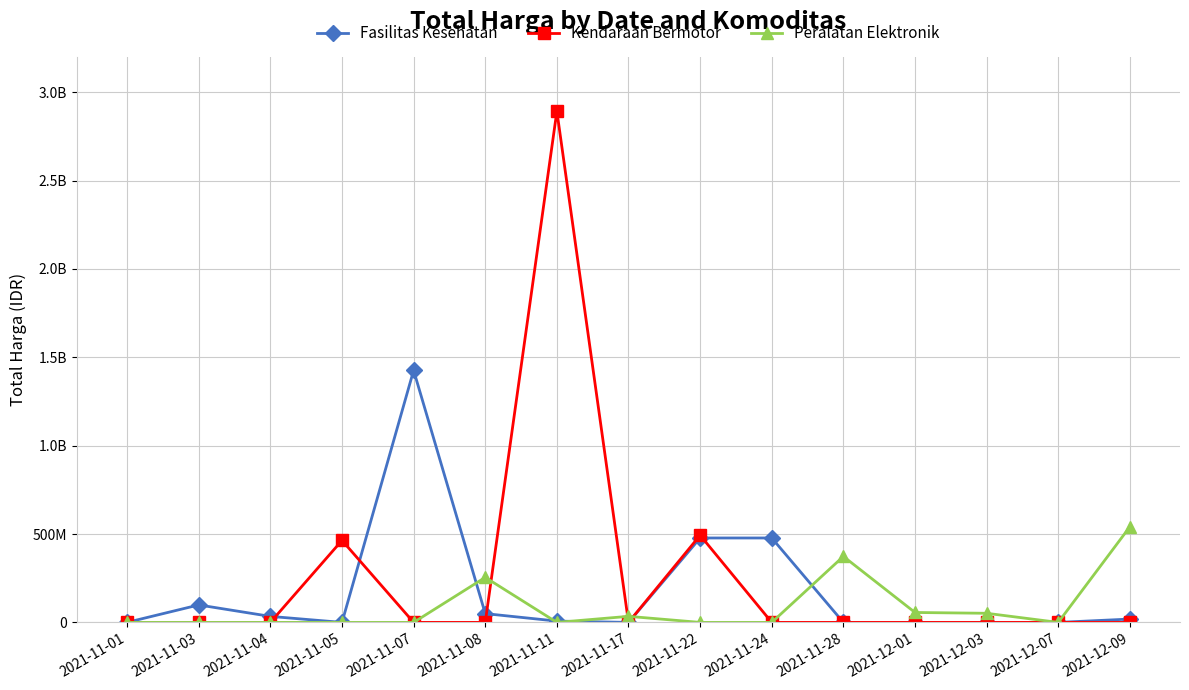

What is the maximum value shown in the chart?

2892122000